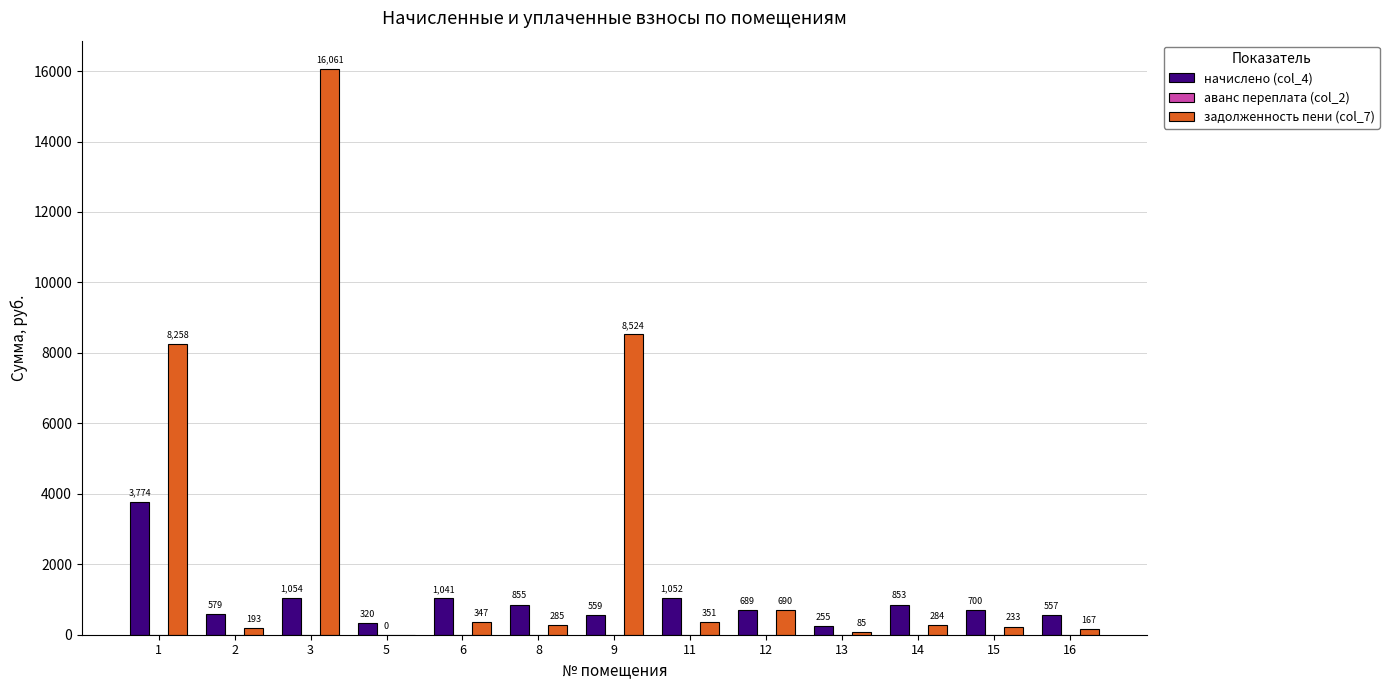

How many series are shown in this chart?

3